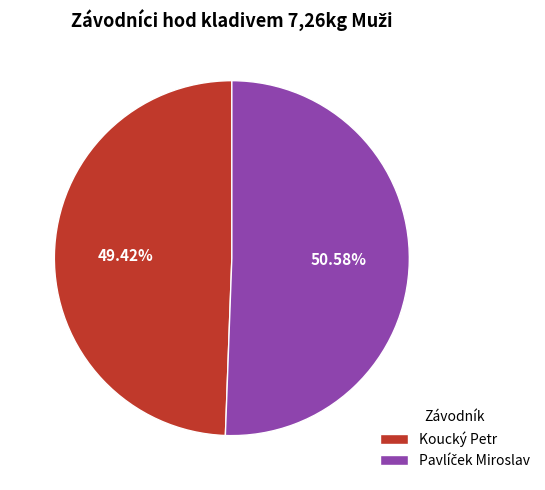

Which slice is the smallest?

Koucký Petr